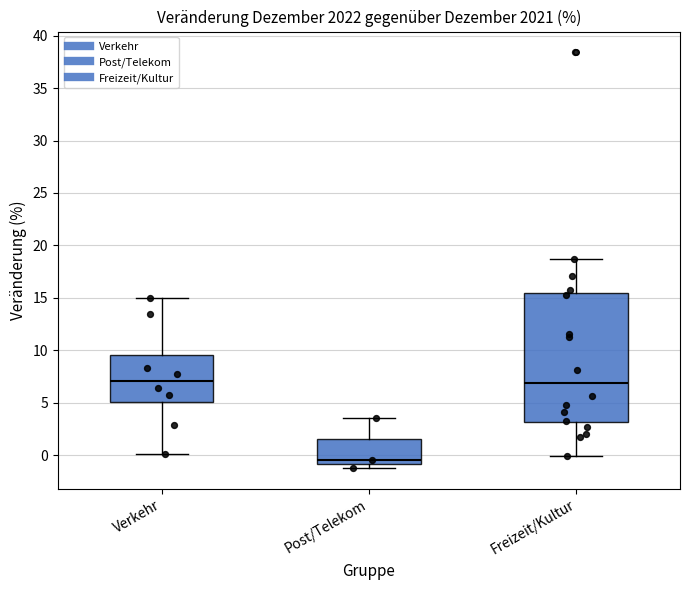

Comparing the boxes themselves (not the whiskers), which one is the tallest?

Freizeit/Kultur